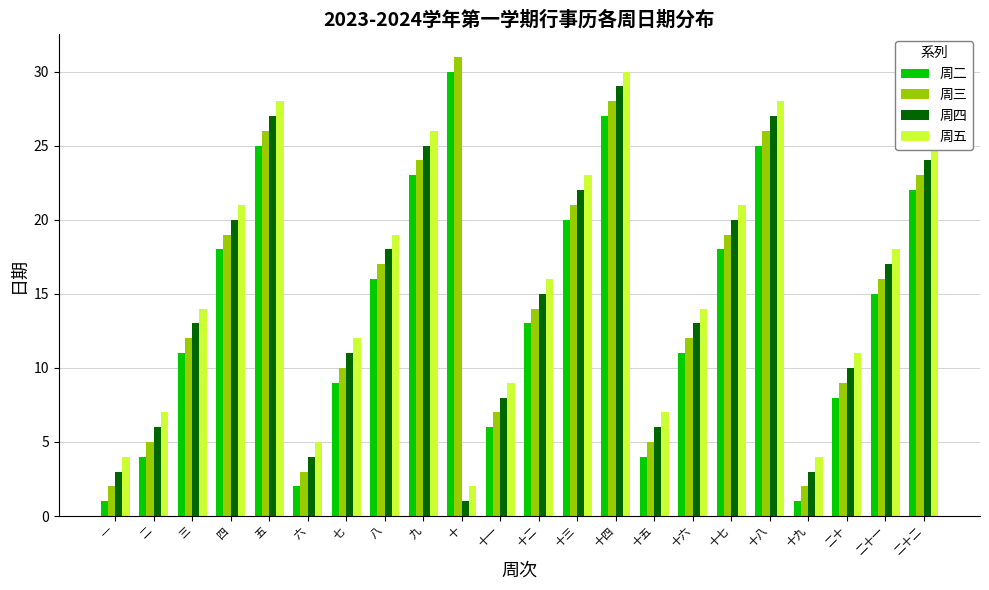

At which label does 周三 first exceed 16?

四